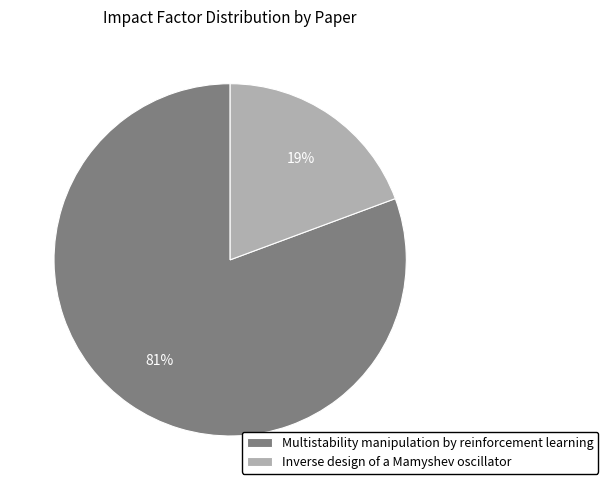

Which has a higher value, Multistability manipulation by reinforcement learning or Inverse design of a Mamyshev oscillator?

Multistability manipulation by reinforcement learning